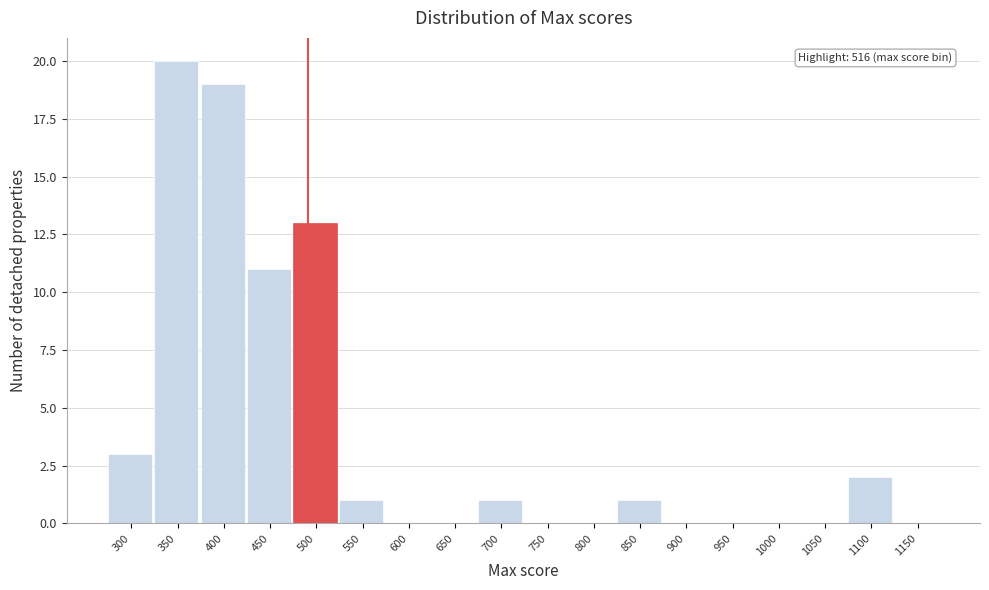

Reading left to right, extract all data points from this chart.

300=3	350=20	400=19	450=11	500=13	550=1	600=0	650=0	700=1	750=0	800=0	850=1	900=0	950=0	1000=0	1050=0	1100=2	1150=0